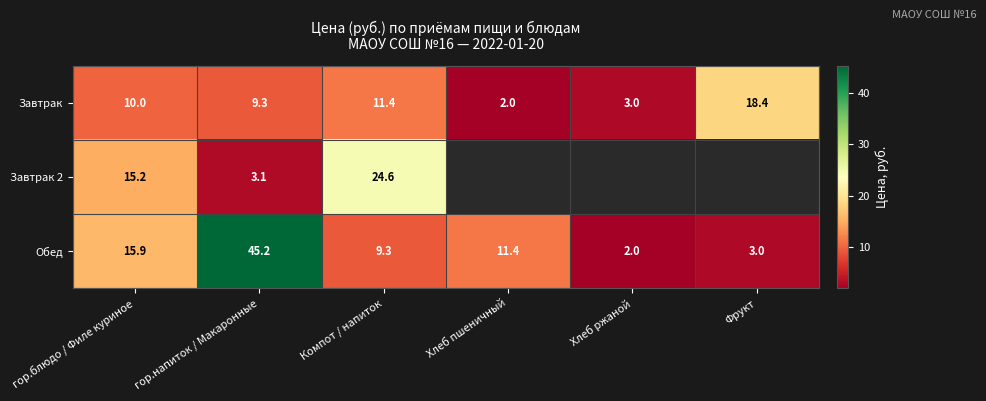

Rank the categories by Завтрак value from highest to lowest.

Фрукт, Компот / напиток, гор.блюдо / Филе куриное, гор.напиток / Макаронные, Хлеб ржаной, Хлеб пшеничный